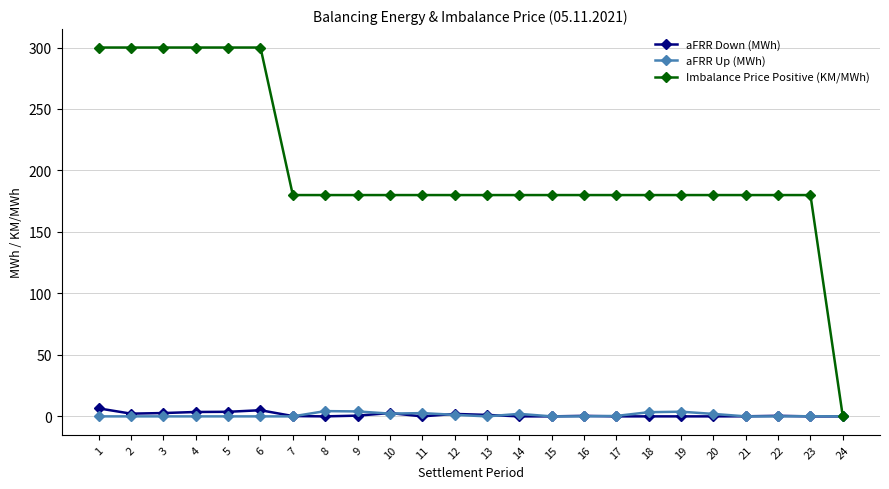

How many lines are shown in the chart?

3